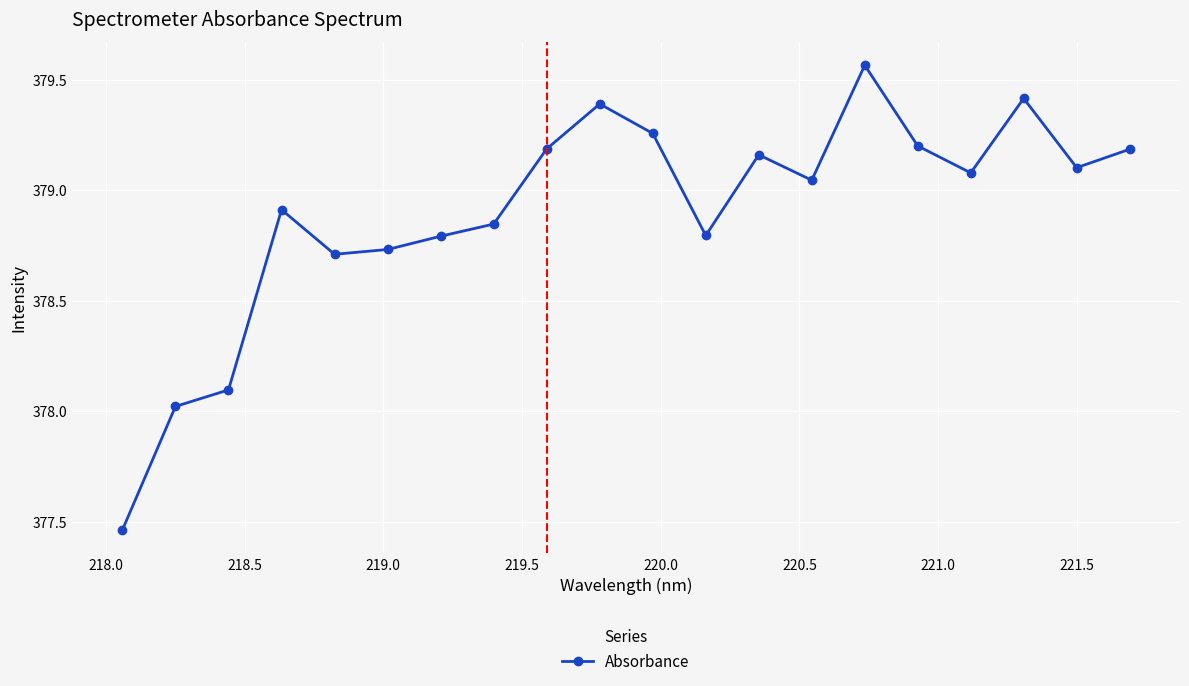

What is the average value?

378.9